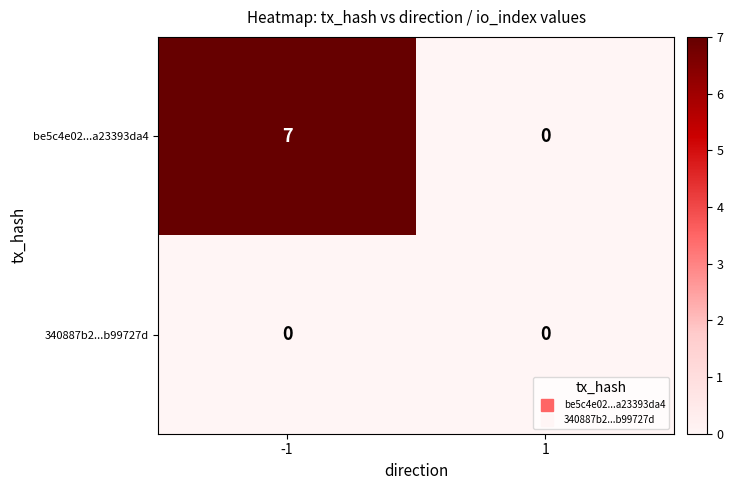

The be5c4e02...a23393da4 series shows 0 at 1. True or false?

True